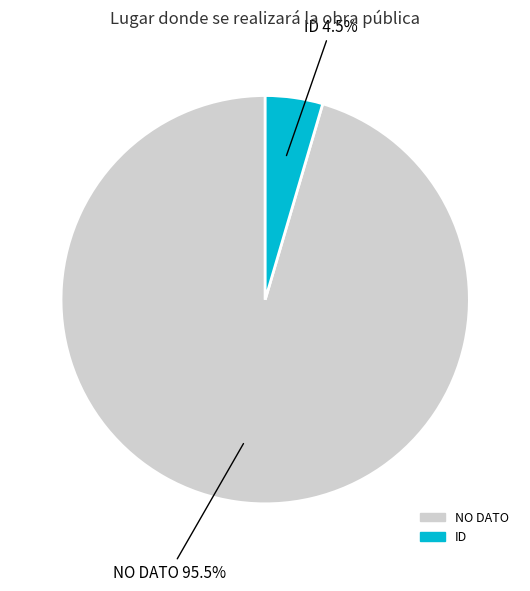

Which category has the biggest portion of the pie?

NO DATO